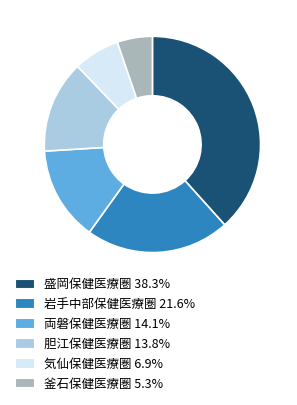

Is there any slice that represents more than half of the pie?

No